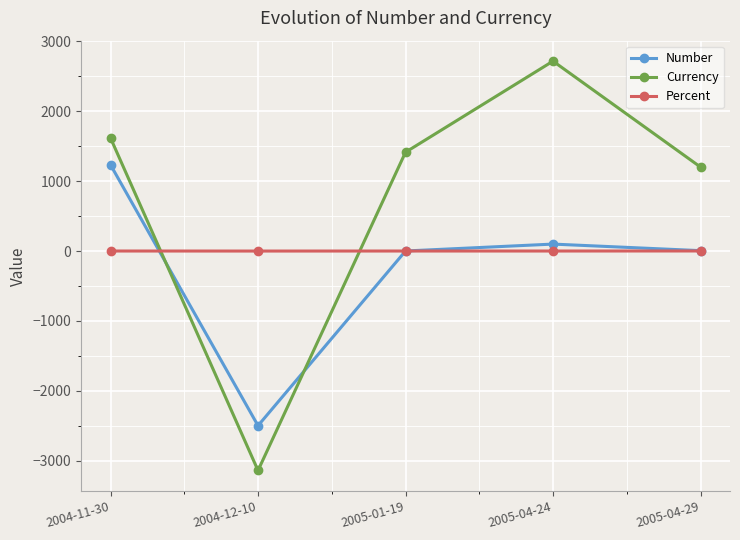

The Currency series shows 2356.5 at 2005-01-19. True or false?

False